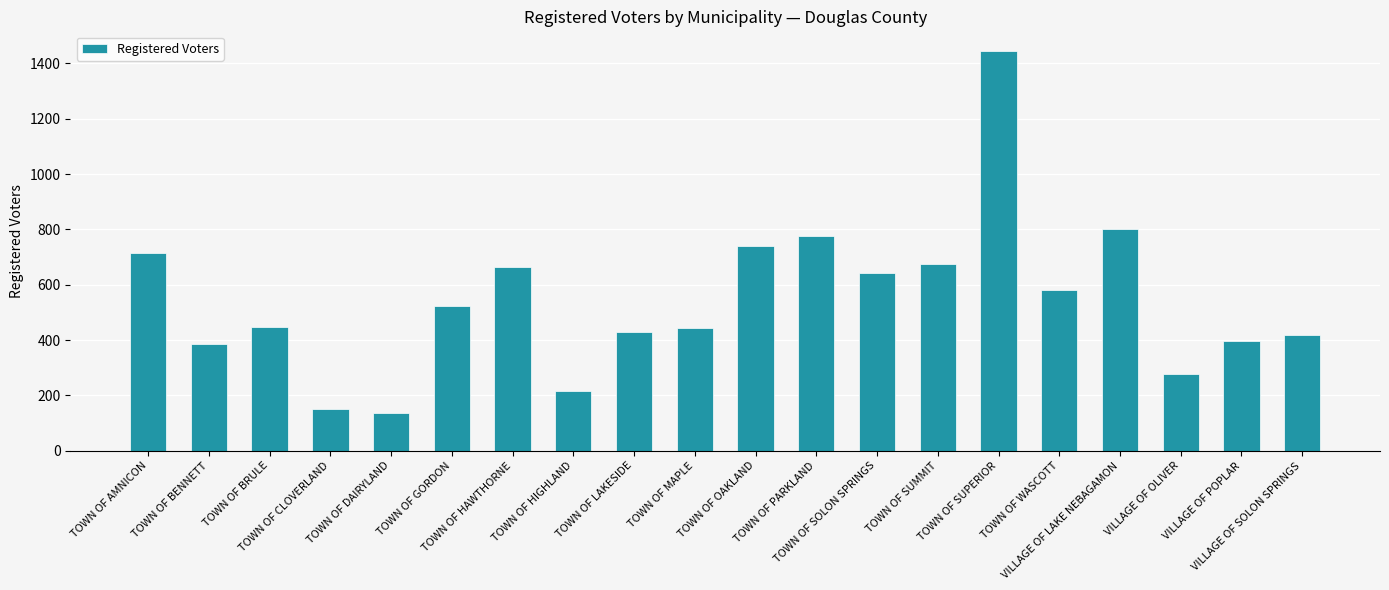

What is the difference between the maximum and second lowest values?

1294